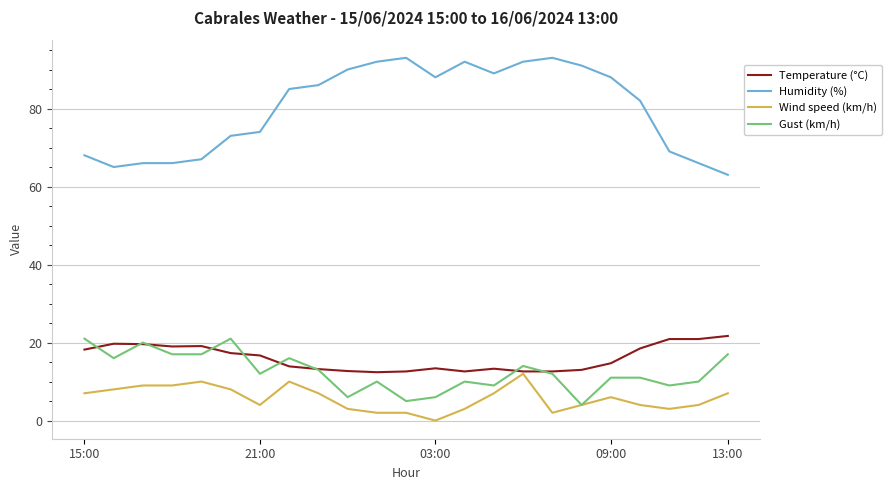

Which series has the widest spread of values?

Humidity (%)